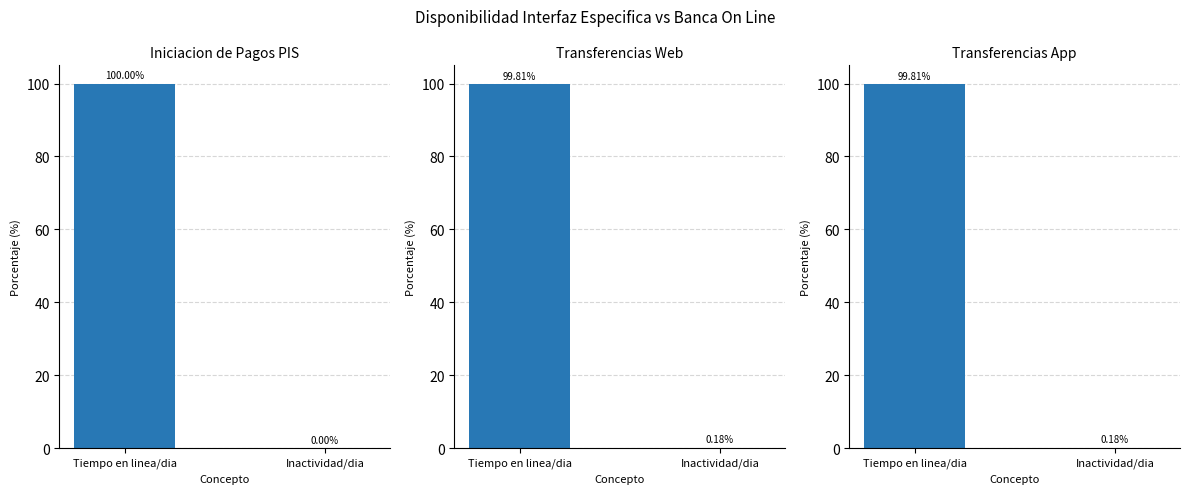

At which label does Transferencias App reach its peak?

Tiempo en linea/dia